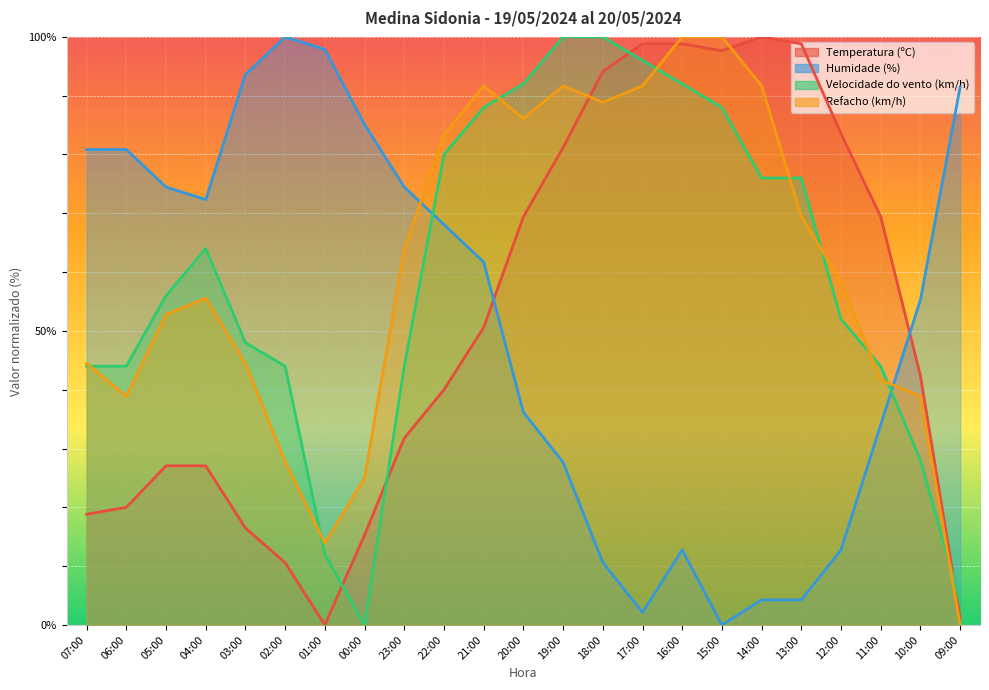

Which series has the largest range (max minus min)?

Temperatura (ºC)